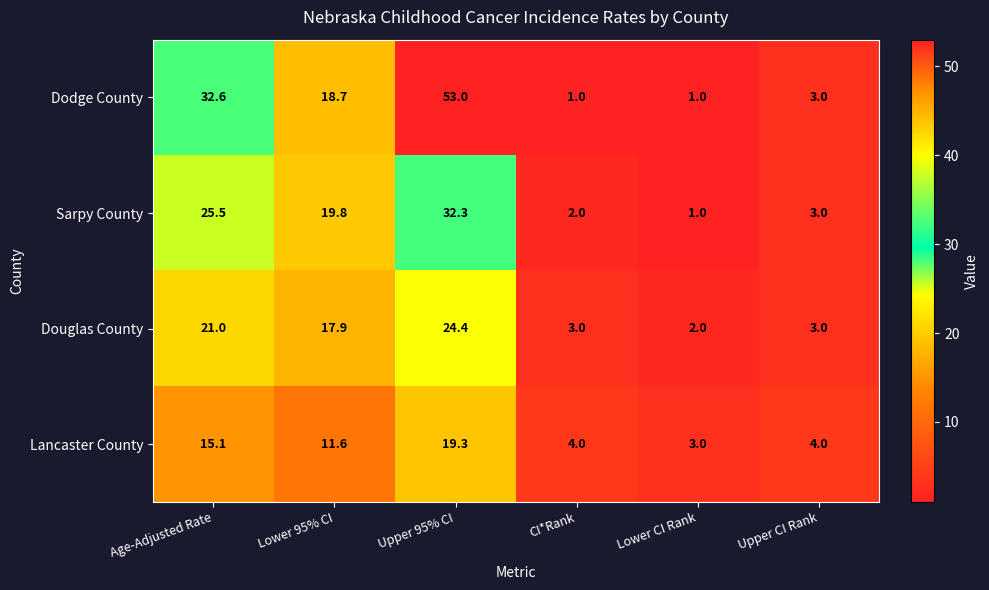

Reading left to right, list all the values displayed in this chart.

Dodge County: Age-Adjusted Rate=32.6	Lower 95% CI=18.7	Upper 95% CI=53.0	CI*Rank=1.0	Lower CI Rank=1.0	Upper CI Rank=3.0
Sarpy County: Age-Adjusted Rate=25.5	Lower 95% CI=19.8	Upper 95% CI=32.3	CI*Rank=2.0	Lower CI Rank=1.0	Upper CI Rank=3.0
Douglas County: Age-Adjusted Rate=21.0	Lower 95% CI=17.9	Upper 95% CI=24.4	CI*Rank=3.0	Lower CI Rank=2.0	Upper CI Rank=3.0
Lancaster County: Age-Adjusted Rate=15.1	Lower 95% CI=11.6	Upper 95% CI=19.3	CI*Rank=4.0	Lower CI Rank=3.0	Upper CI Rank=4.0